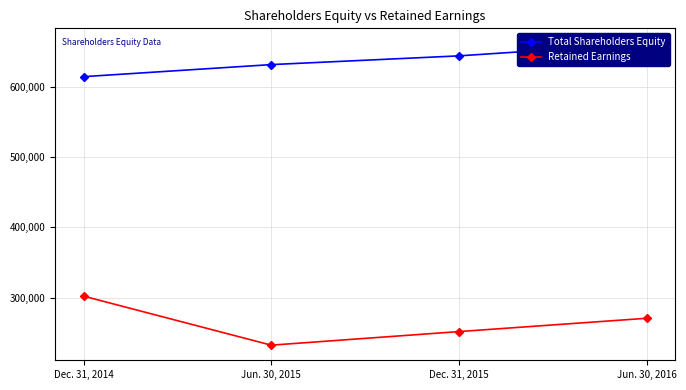

How many series are shown in this chart?

2